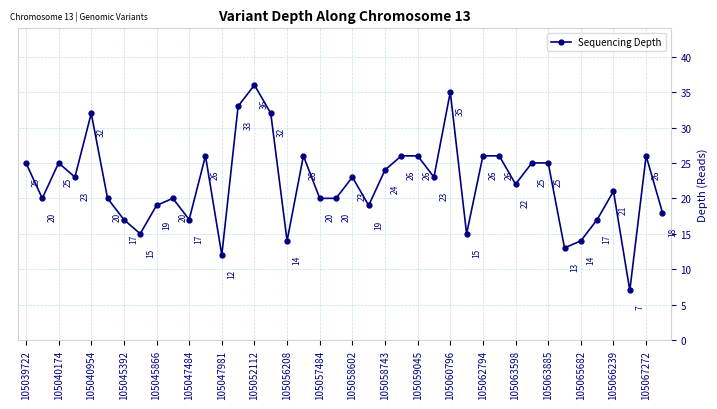

What is the value of the 9th point from the left?

19